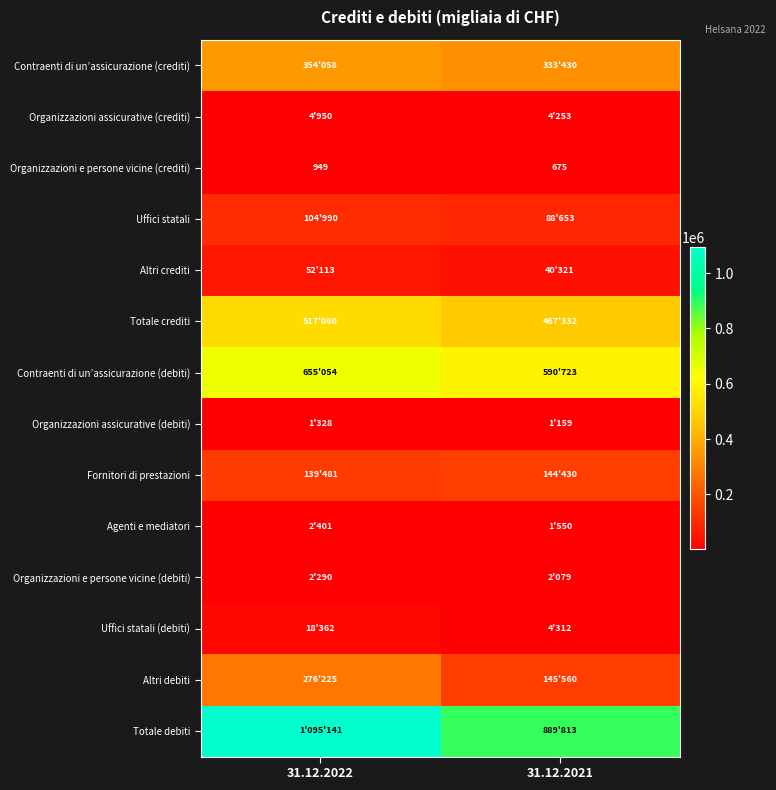

Which has a higher value, 31.12.2021 or 31.12.2022?

31.12.2022